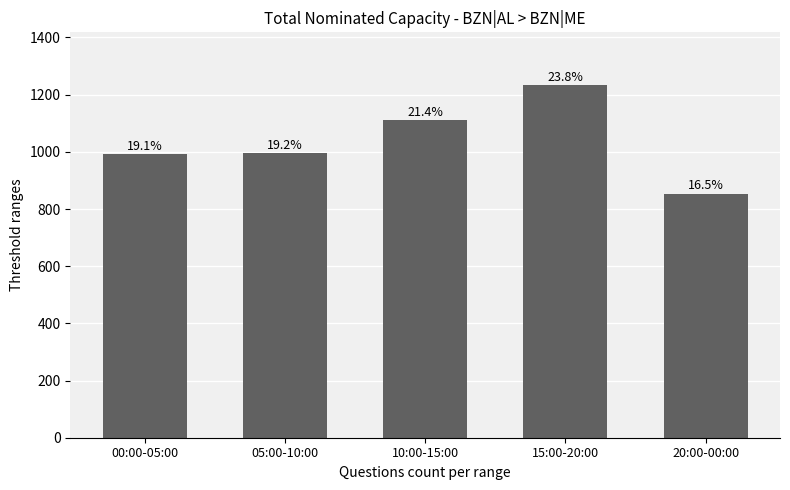

List the labels in order of value, largest first.

15:00-20:00, 10:00-15:00, 05:00-10:00, 00:00-05:00, 20:00-00:00